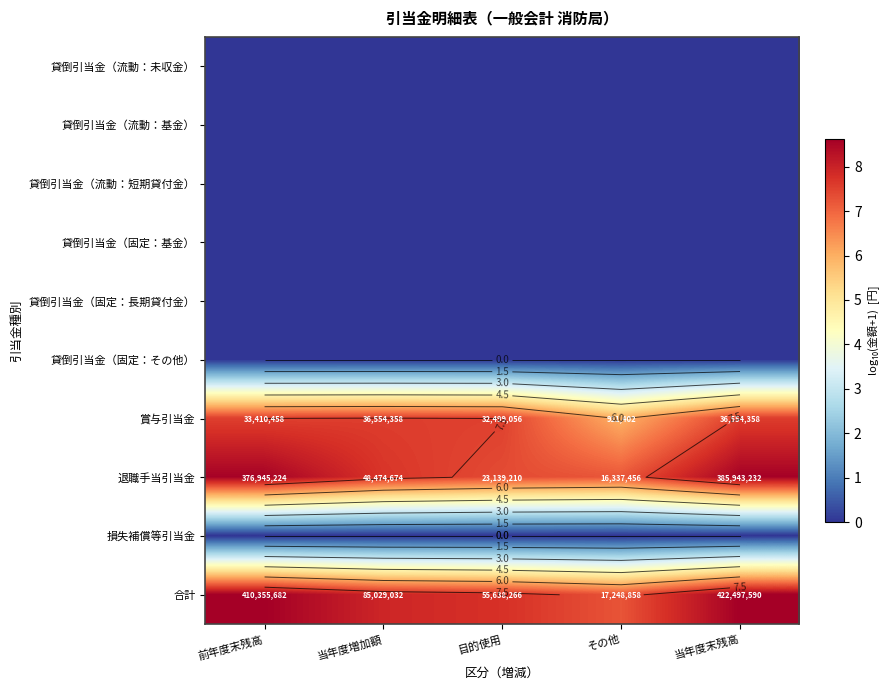

Rank the categories by 退職手当引当金 value from highest to lowest.

当年度末残高, 前年度末残高, 当年度増加額, 目的使用, その他